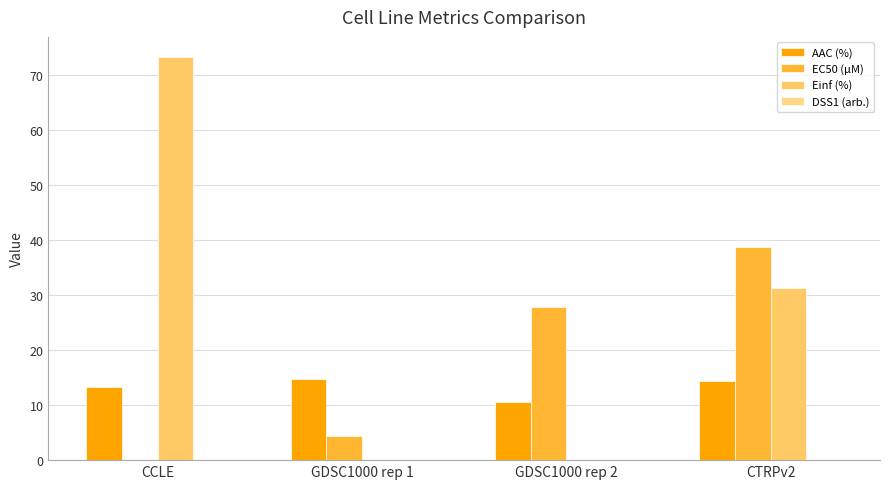

What is the total value across all series at CCLE?

86.6